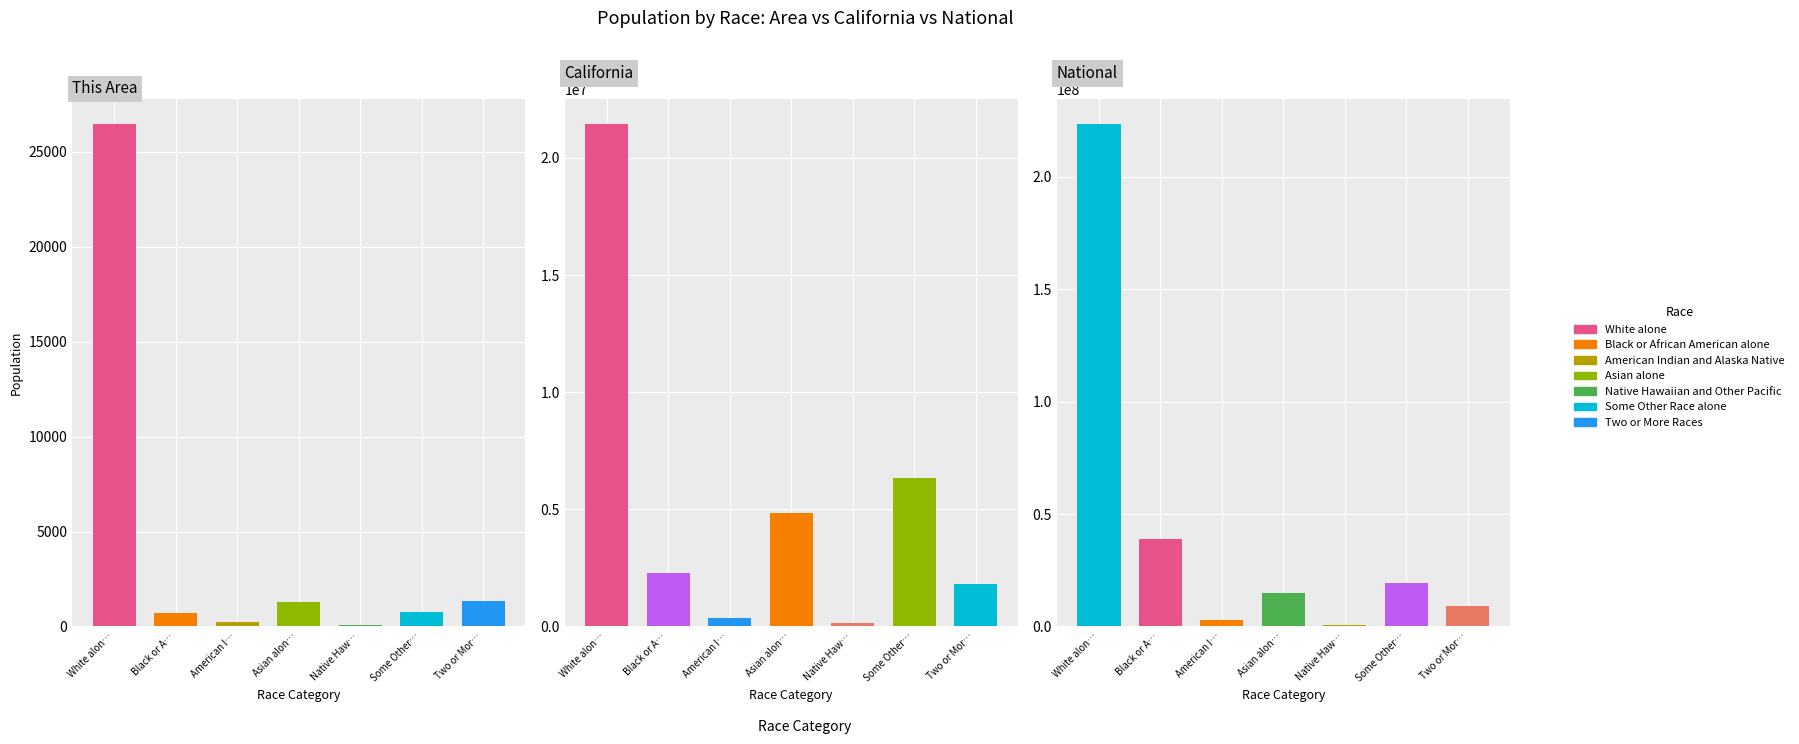

Between Two or More Races and Black or African American alone, which is larger?

Two or More Races